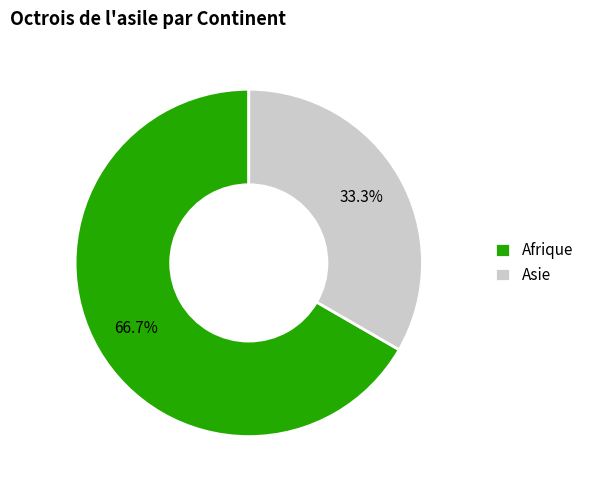

What is the smallest slice in the pie chart?

Asie